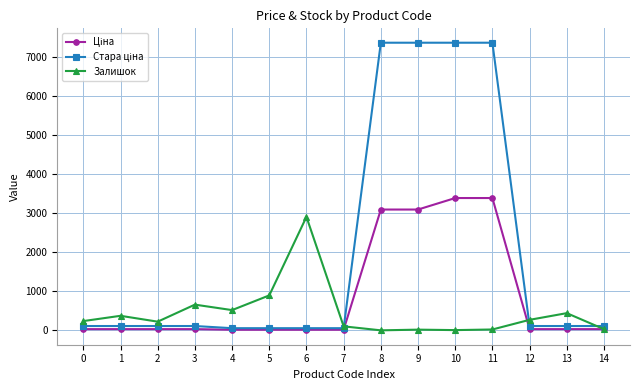

Is the value of Залишок at 7 greater than the value of Стара ціна at 14?

No